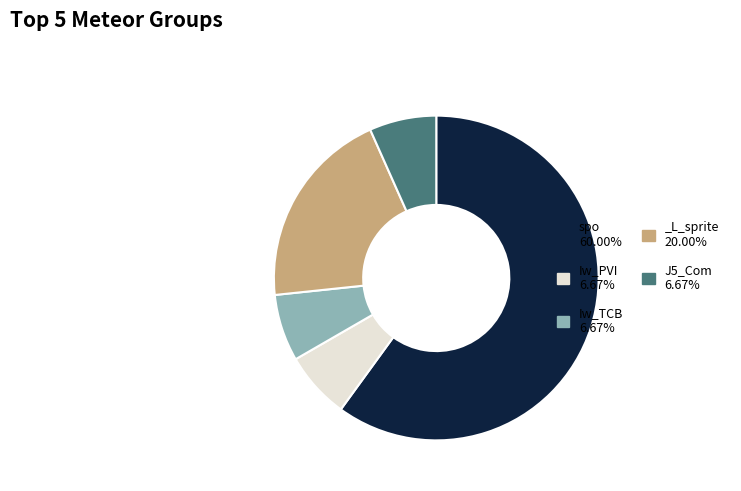

Do _L_sprite 20.00% and spo 60.00% together represent more than half of the pie?

Yes